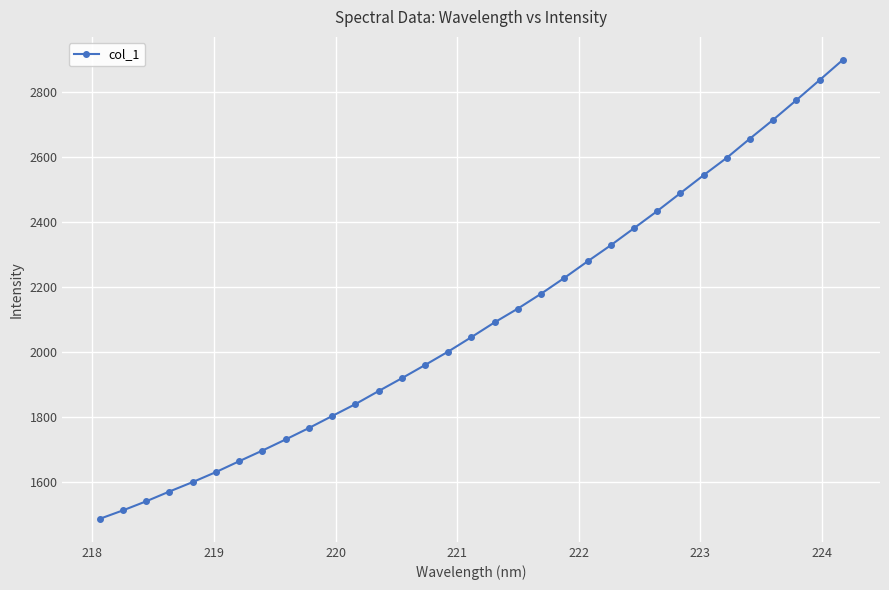

What is the value of the 10th point from the left?

1766.4